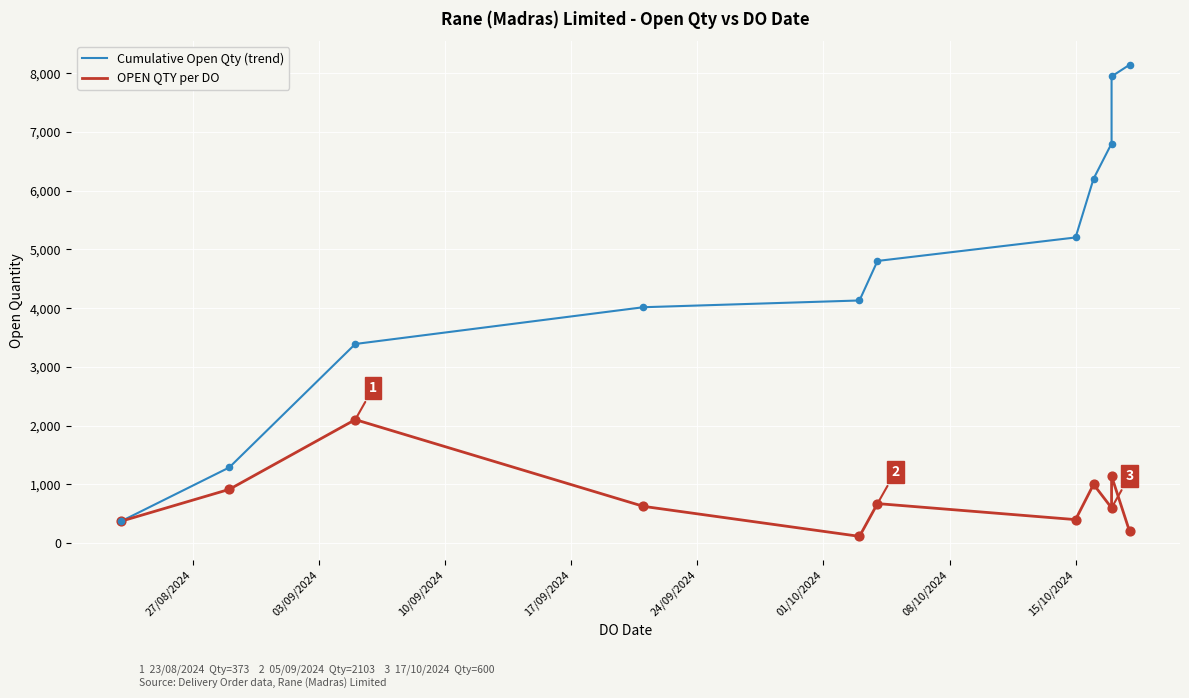

Which series reaches the minimum Y coordinate?

OPEN QTY per DO